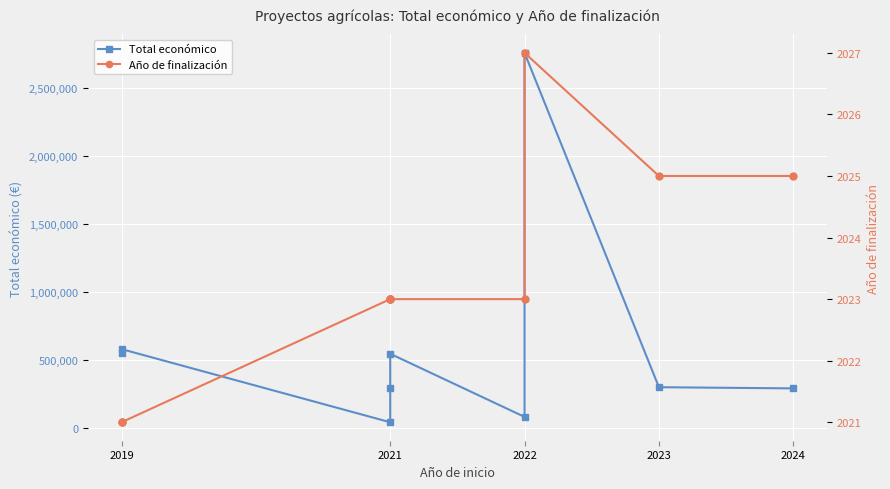

What is the average value of the Total económico series?

602414